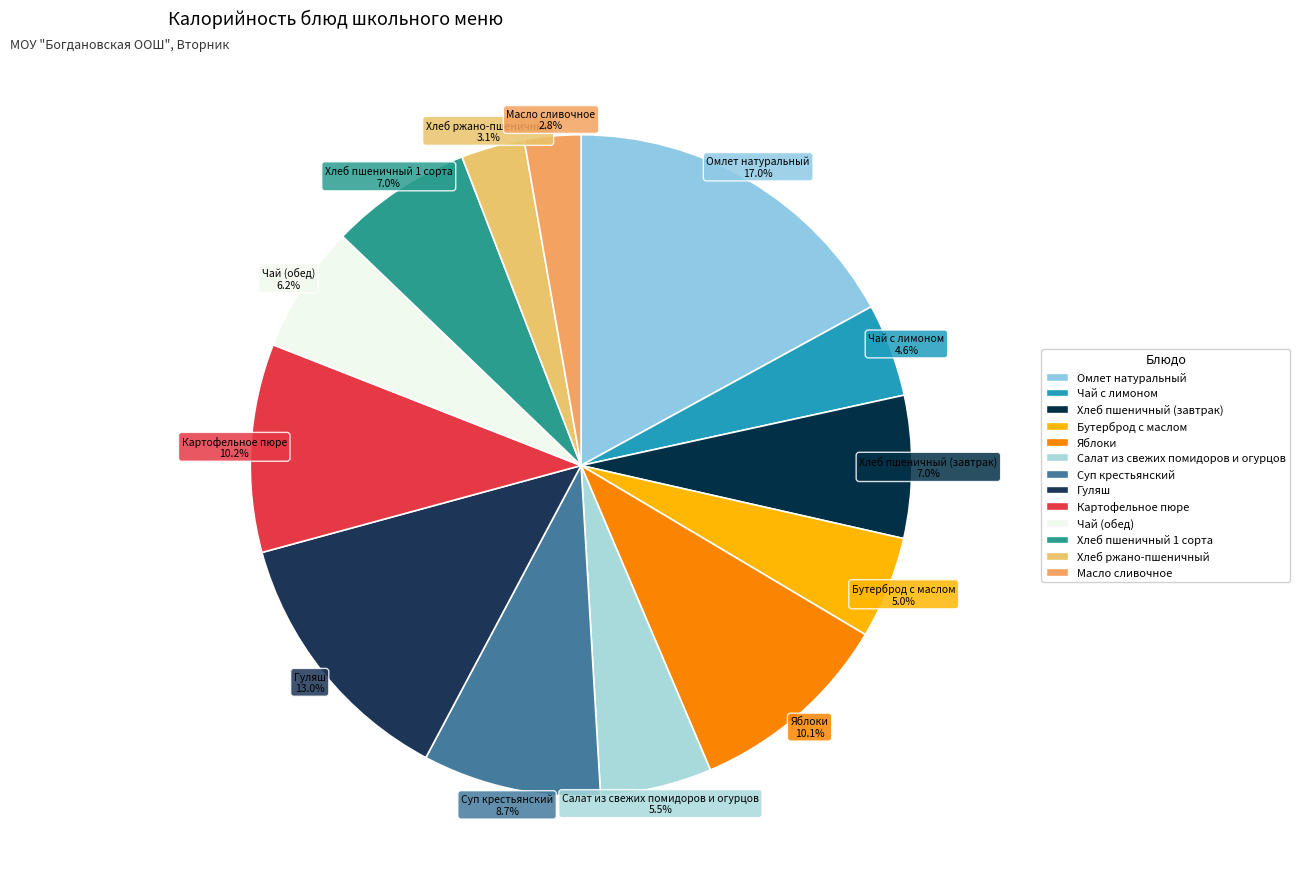

Is Яблоки the majority of the pie?

No